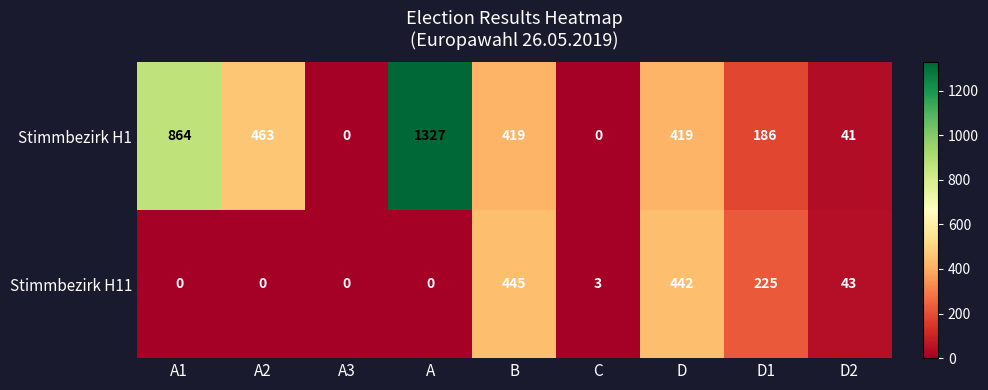

How many values in Stimmbezirk H11 are above zero?

5